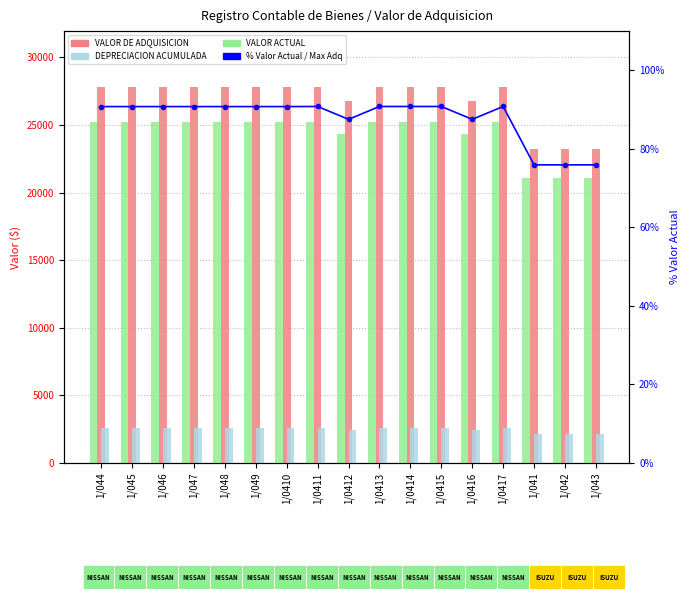

How many data points in % Valor Actual / Max Adquisicion are above 90?

12